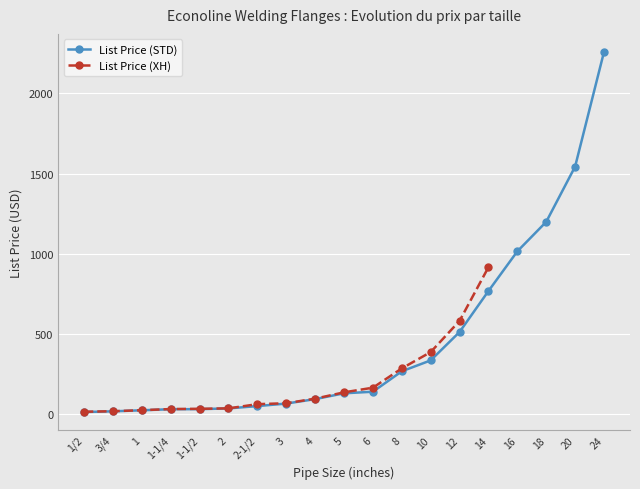

What is the value of the 17th point from the left?

1199.1